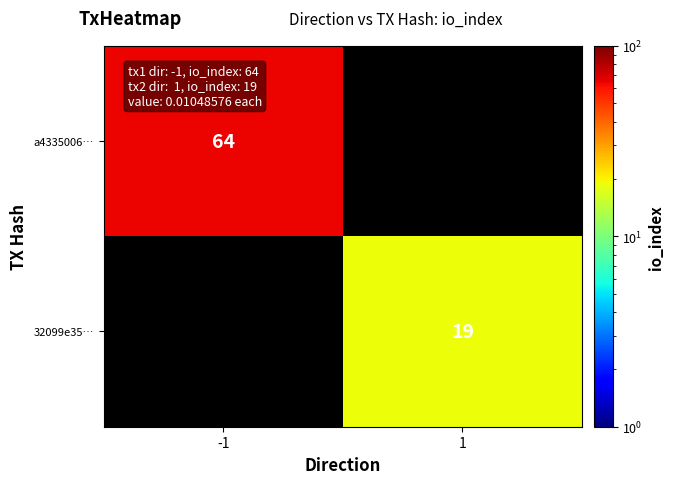

True or false: 32099e35… has a value of 19 at 1.

True